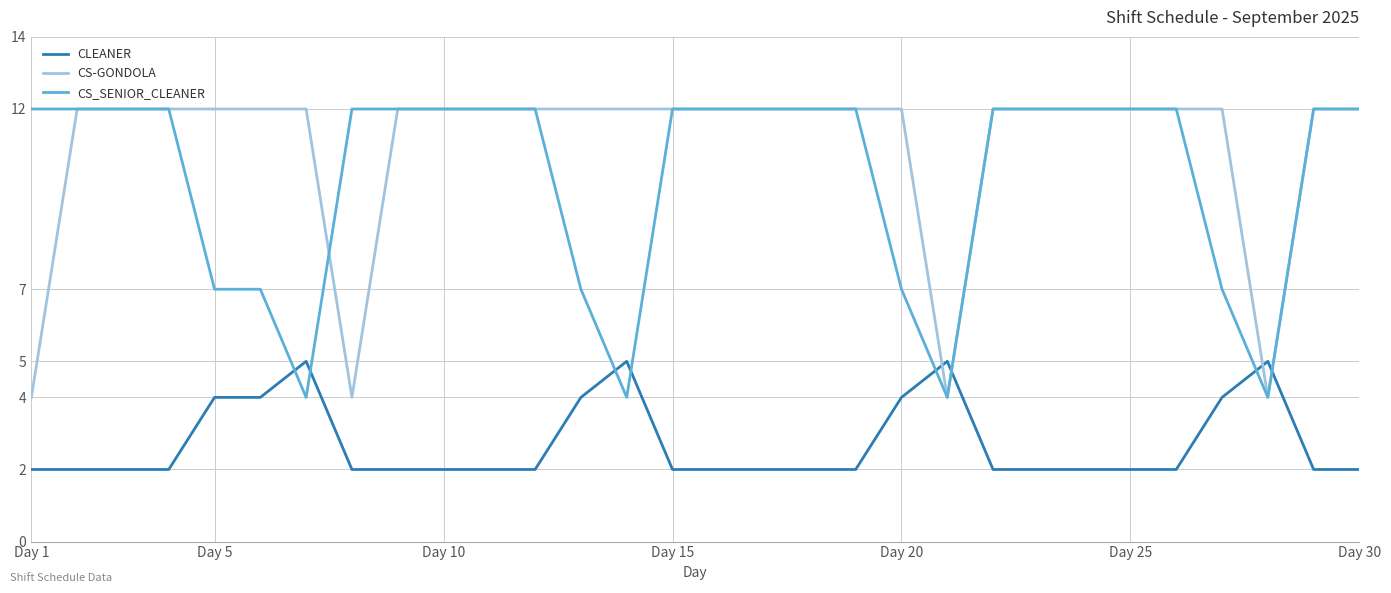

What is the greatest value displayed?

12